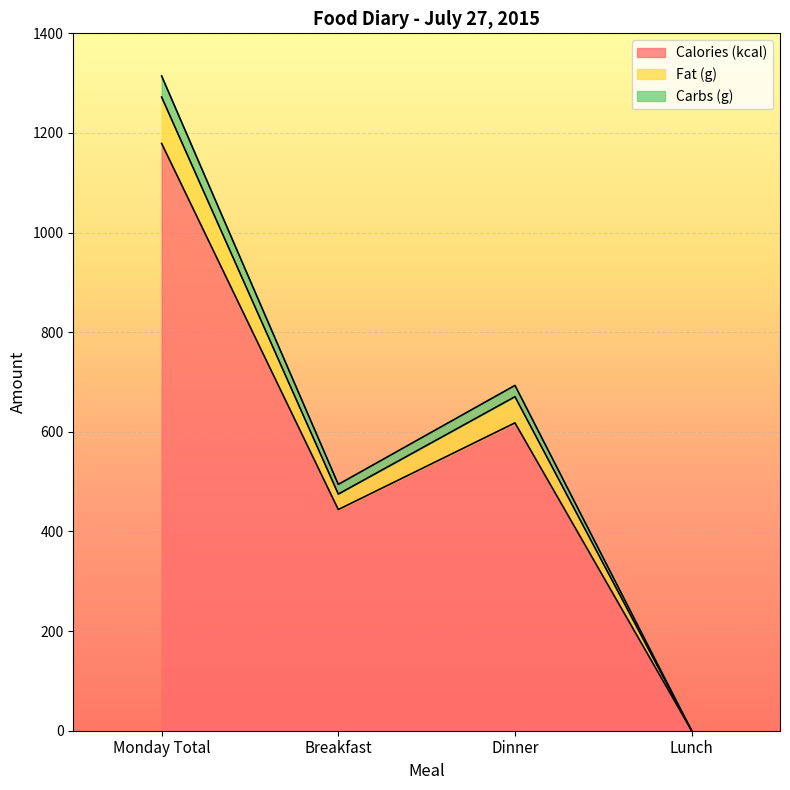

True or false: Calories (kcal) and Fat (g) cross at least once.

False